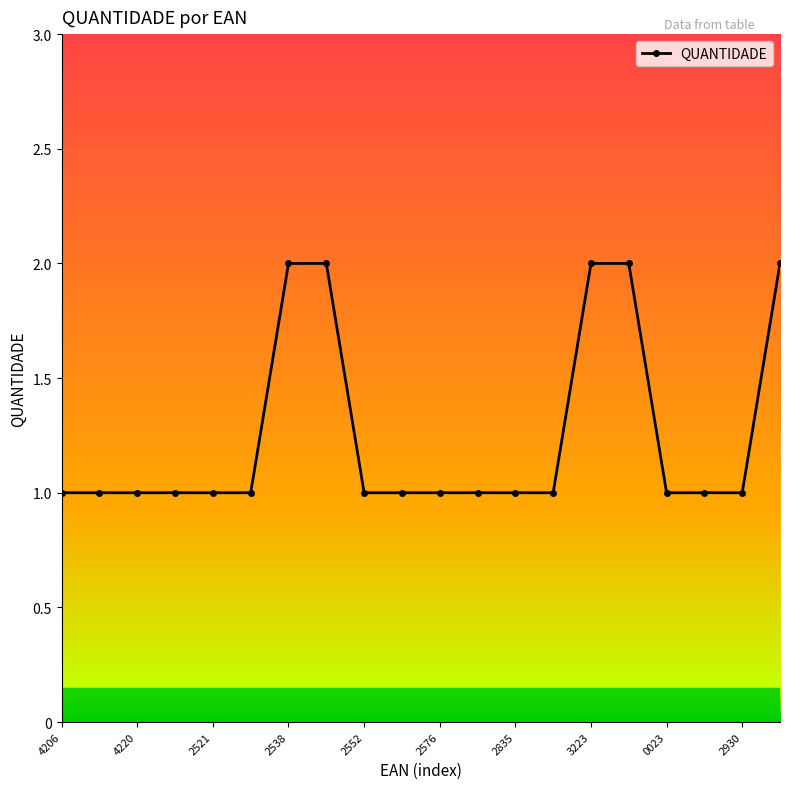

Count the values in the range 1 to 2.

20